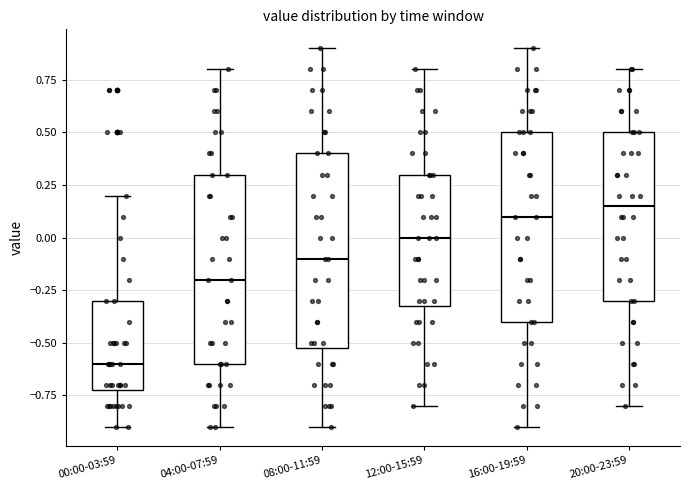

Where does the upper whisker of the box for 20:00-23:59 end on the y-axis? The values are not printed on the chart, so give them approximately, as read against the axis.

0.80